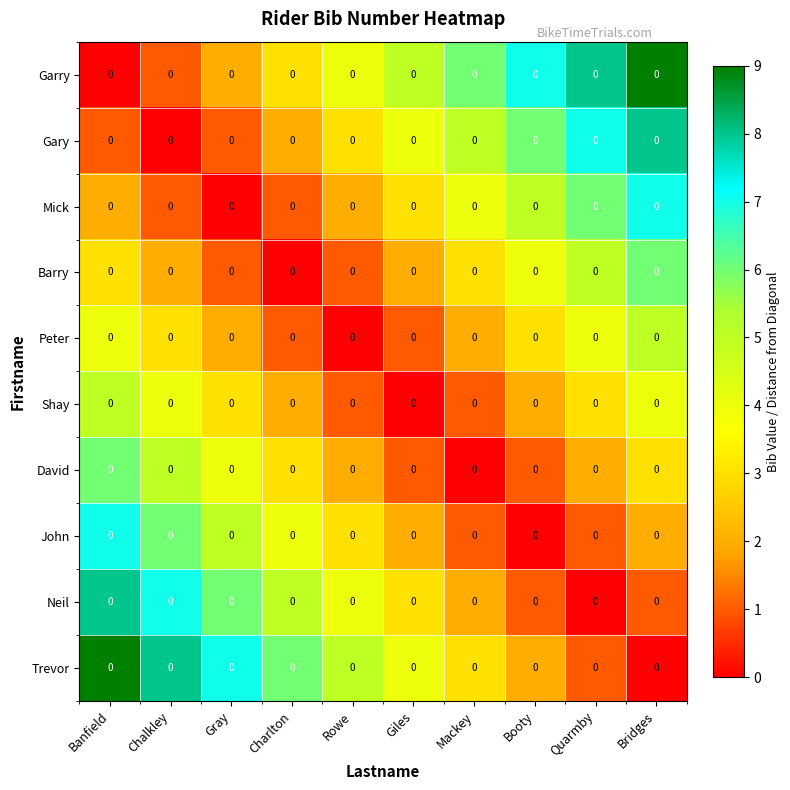

What is the average value of the Shay series?

2